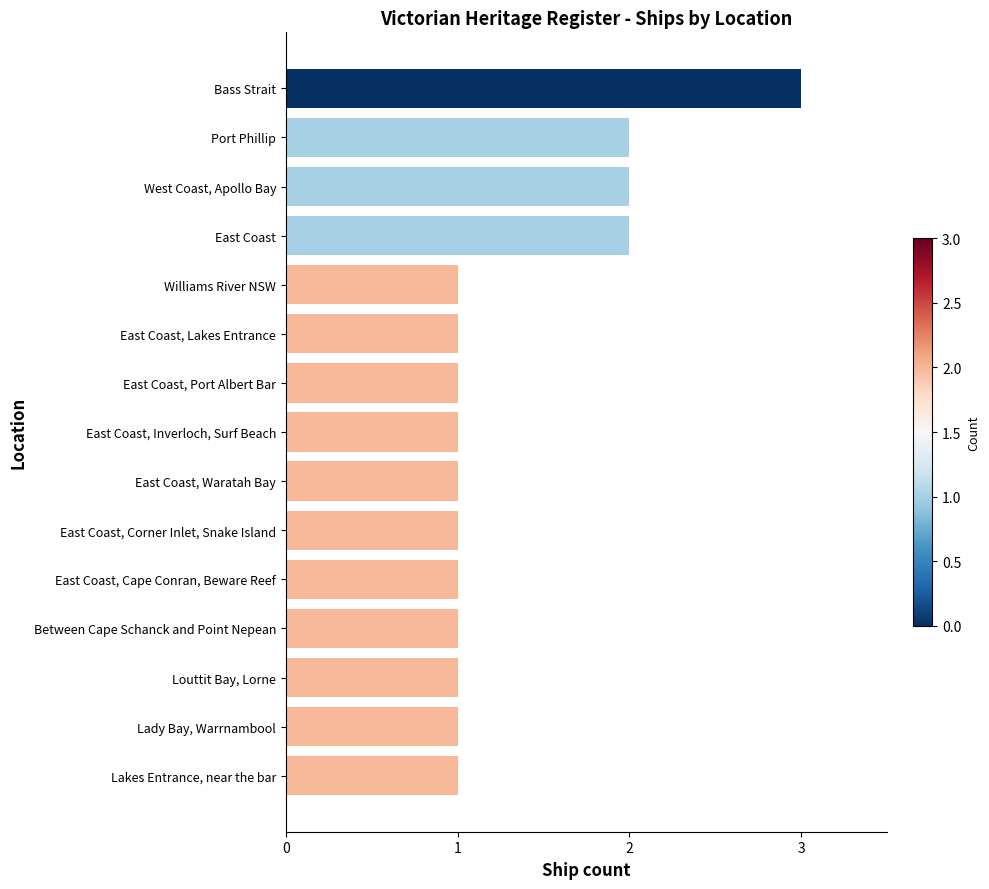

How many bars are there in total?

15